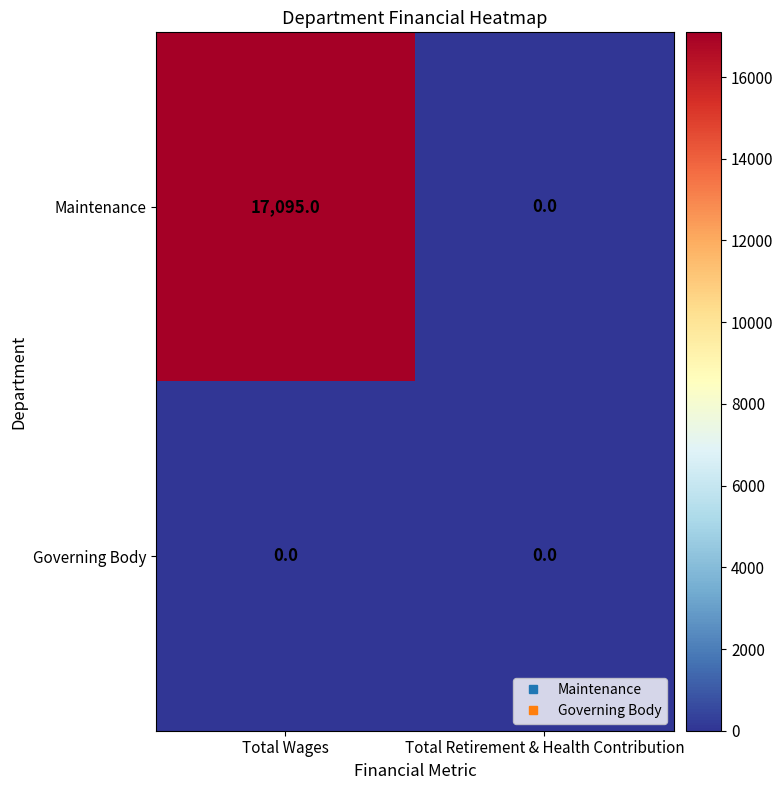

At how many categories does at least one series exceed 8538?

1